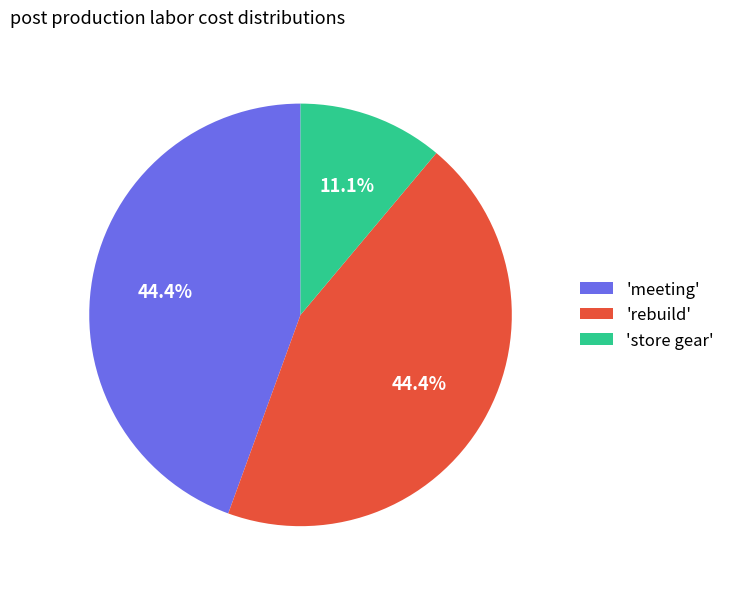

To the nearest percent, what is the average slice percentage?

33%